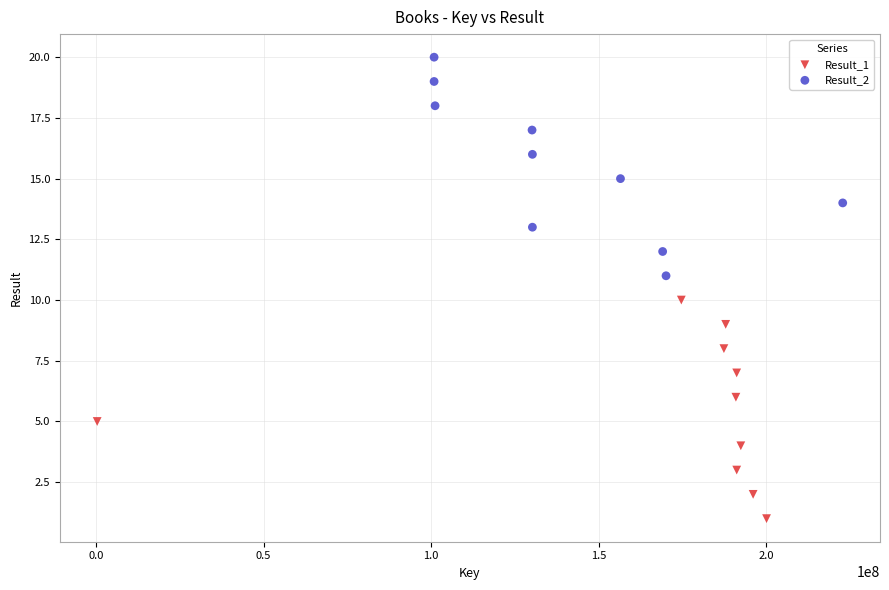

Which series reaches the minimum Y coordinate?

Result_1